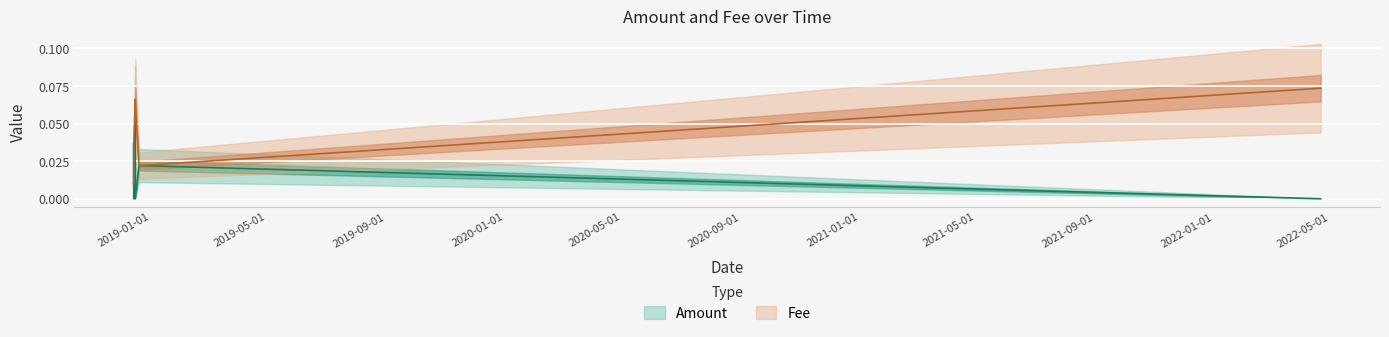

True or false: Fee has a value of 0.0 at 2018-12-20 03:50:53.

False